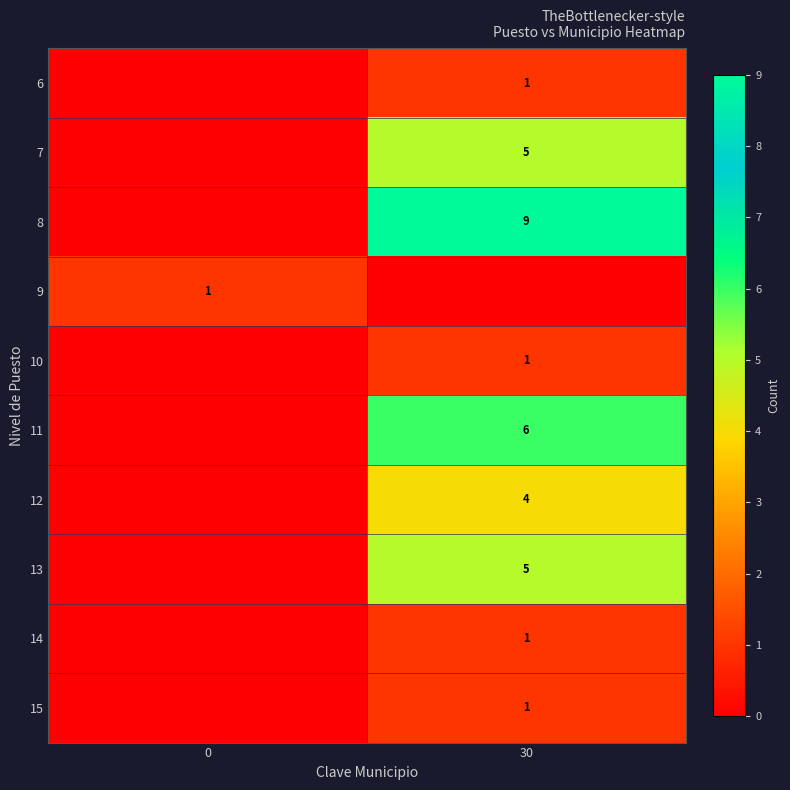

The 8 series shows 14 at 30. True or false?

False